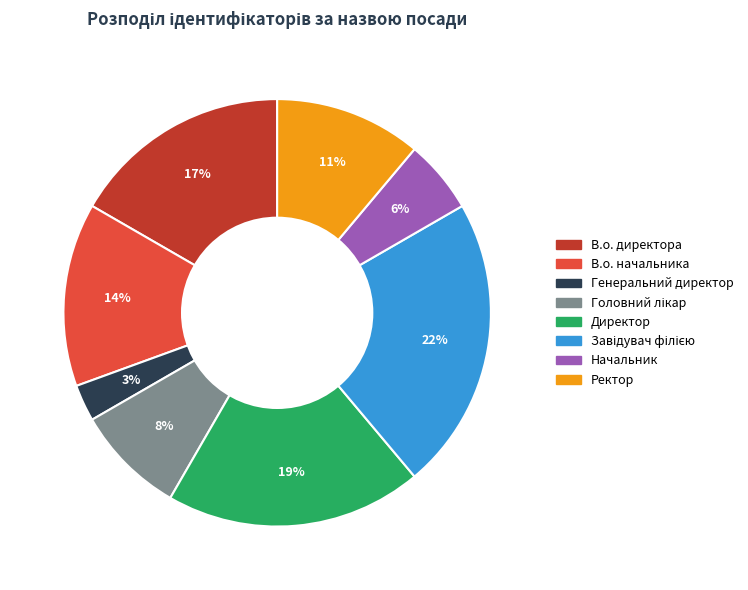

To the nearest percent, what portion does Директор represent?

19%